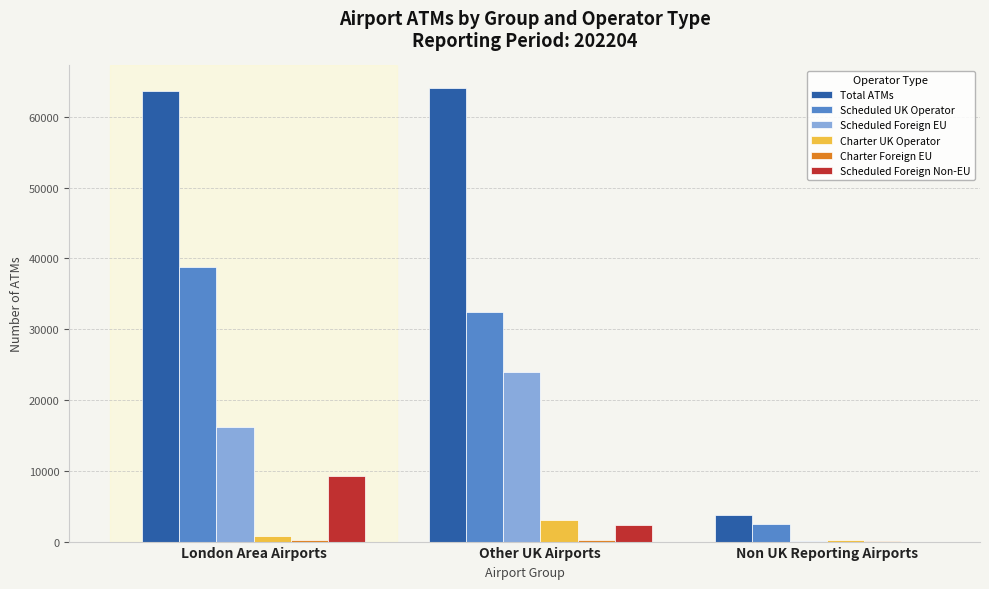

What is the total value across all series at Other UK Airports?

126015